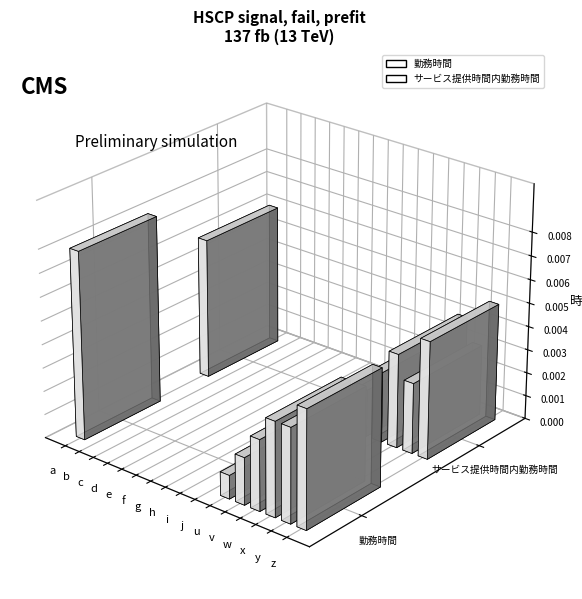

Which category has the lowest value across all series?

b